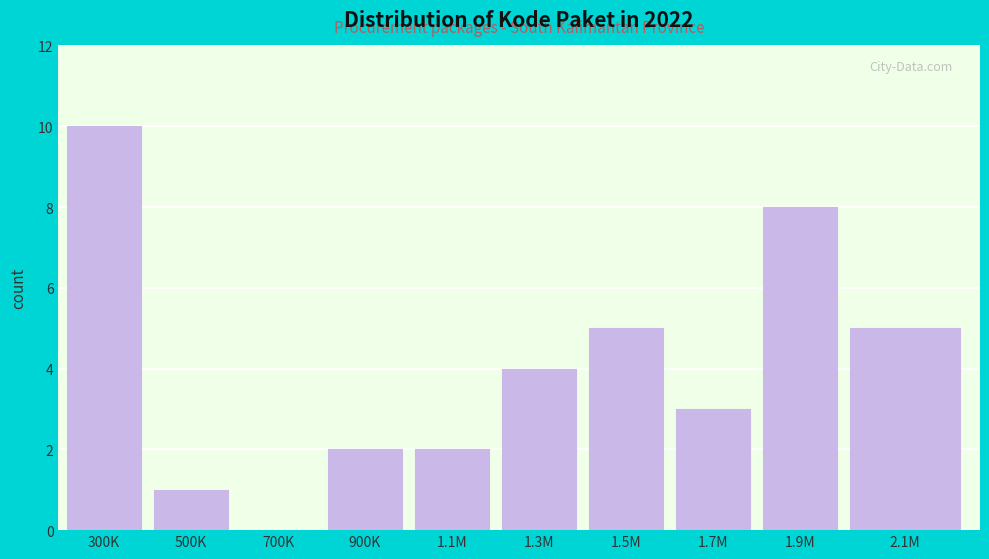

Reading left to right, transcribe all the data shown in this chart.

300K=10	500K=1	700K=0	900K=2	1.1M=2	1.3M=4	1.5M=5	1.7M=3	1.9M=8	2.1M=5